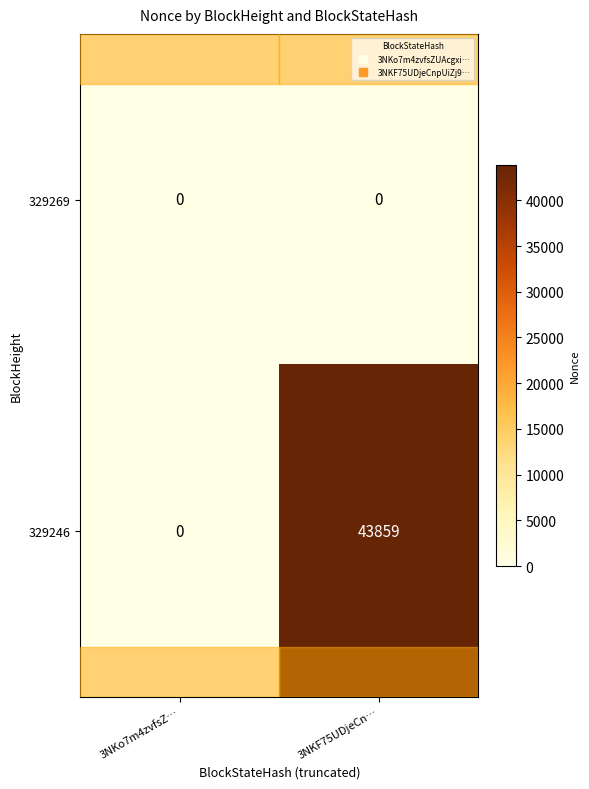

What is the spread (max minus min) of values at 3NKF75UDjeCn…?

43859